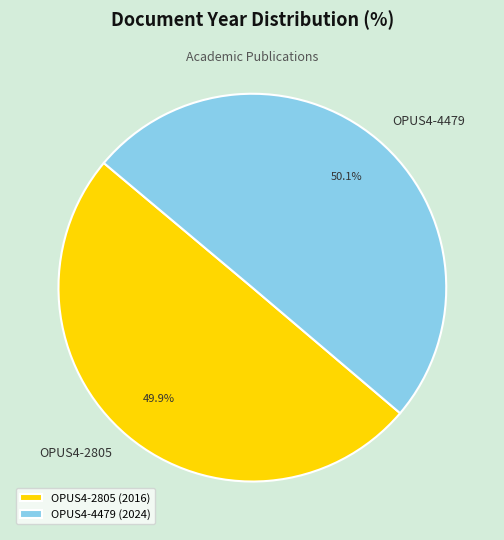

Count the number of slices in the pie.

2